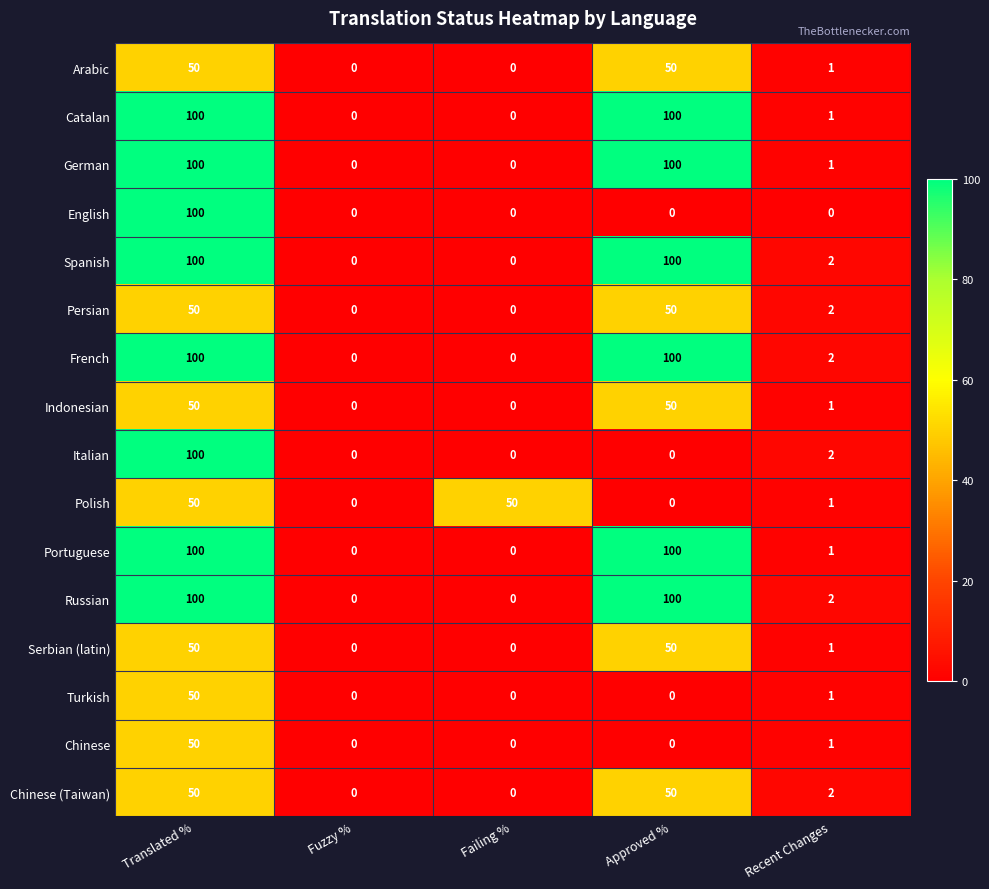

At which label does German first exceed 1?

Translated %